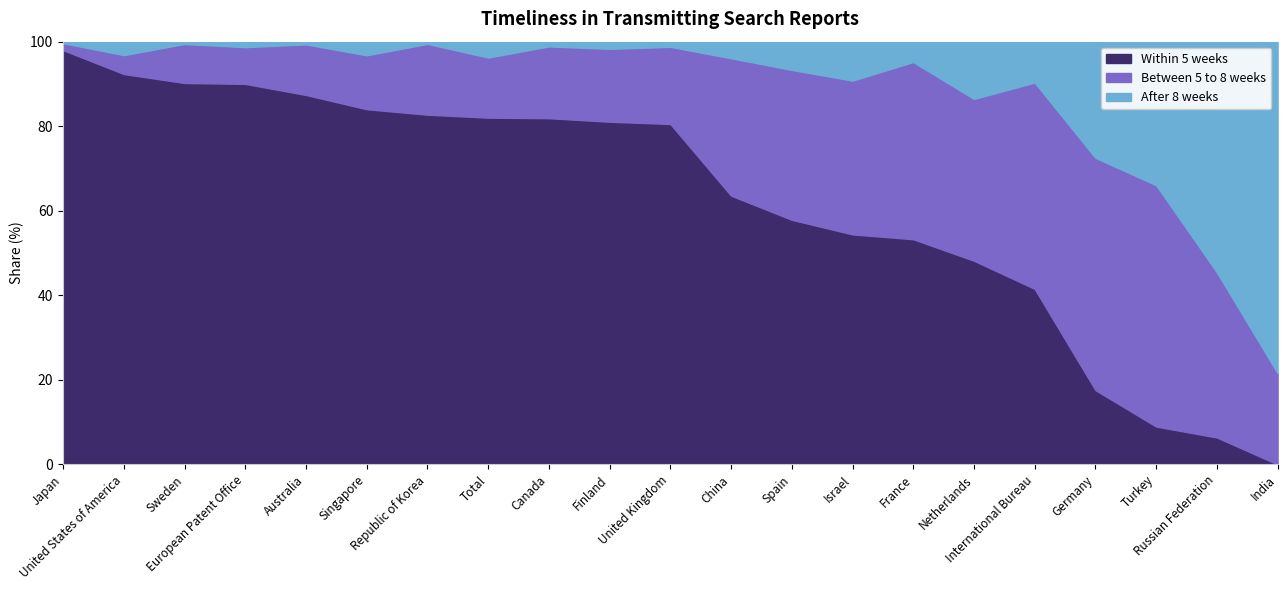

What is the value of the Within_5_weeks point at the 10th from the left?

81.1